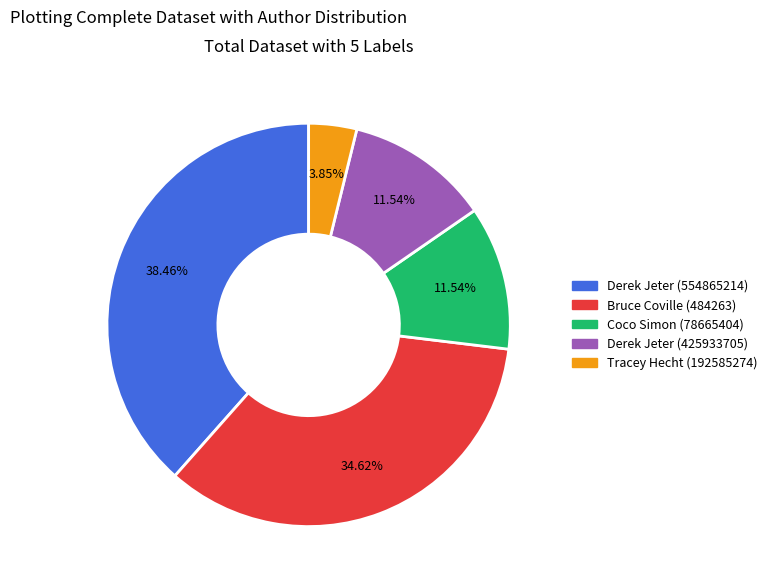

What is the ratio of the value at Coco Simon (78665404) to the value at Tracey Hecht (192585274)?

3.0